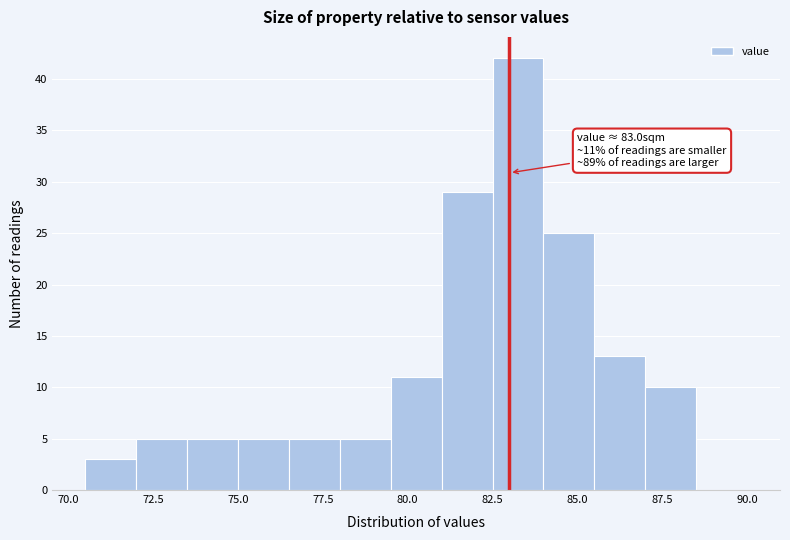

Read against the x-axis, roughly where is the centre of the tallest bar?

83.5